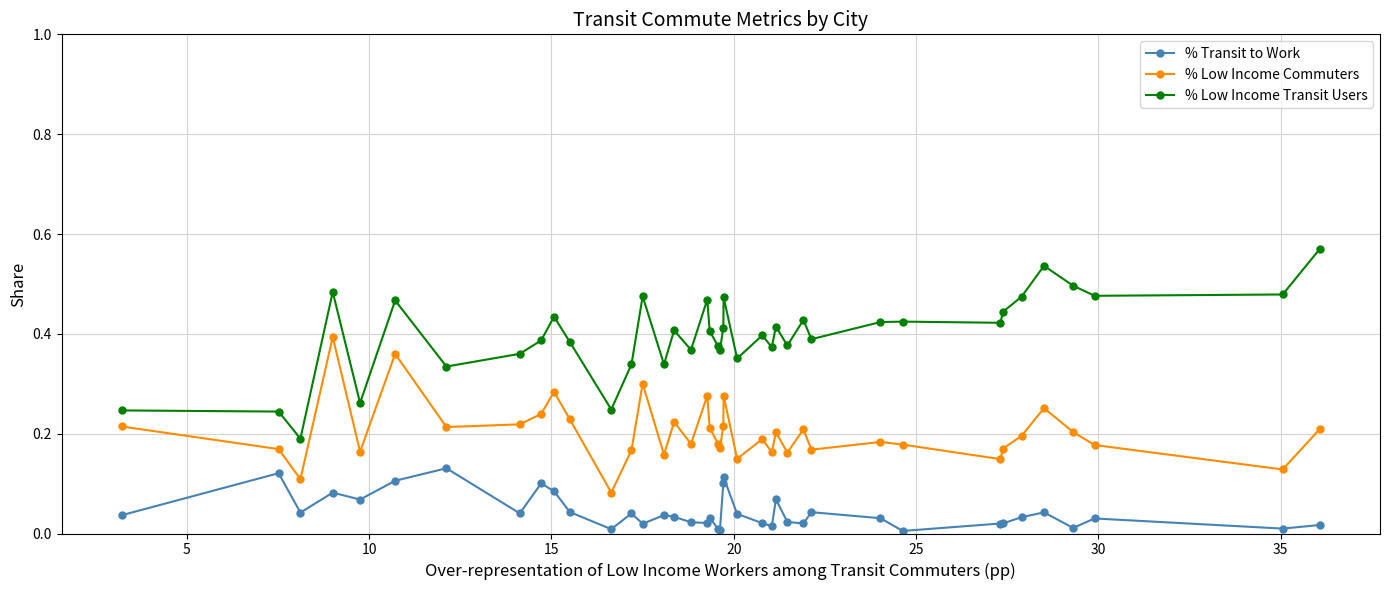

Which series has the largest total across all categories?

% Low Income Transit Users